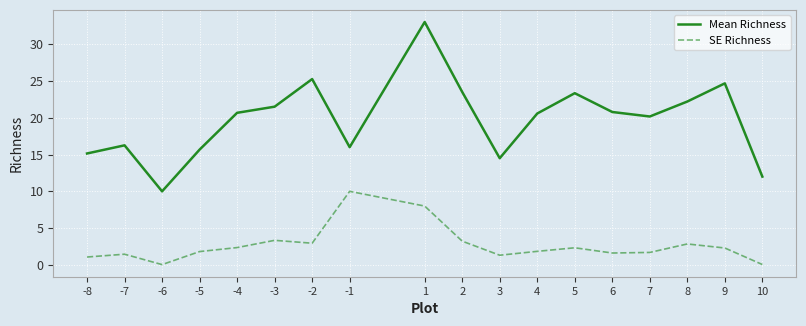

At how many categories does at least one series exceed 11?

17